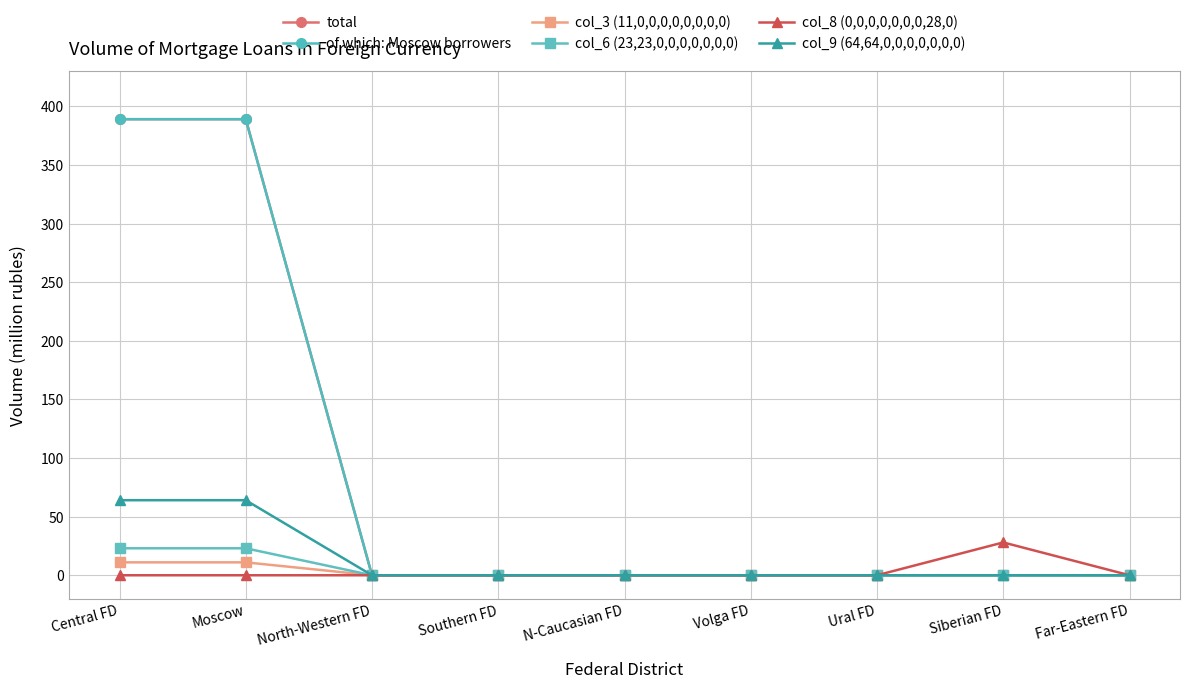

Does the chart have visible grid lines?

Yes